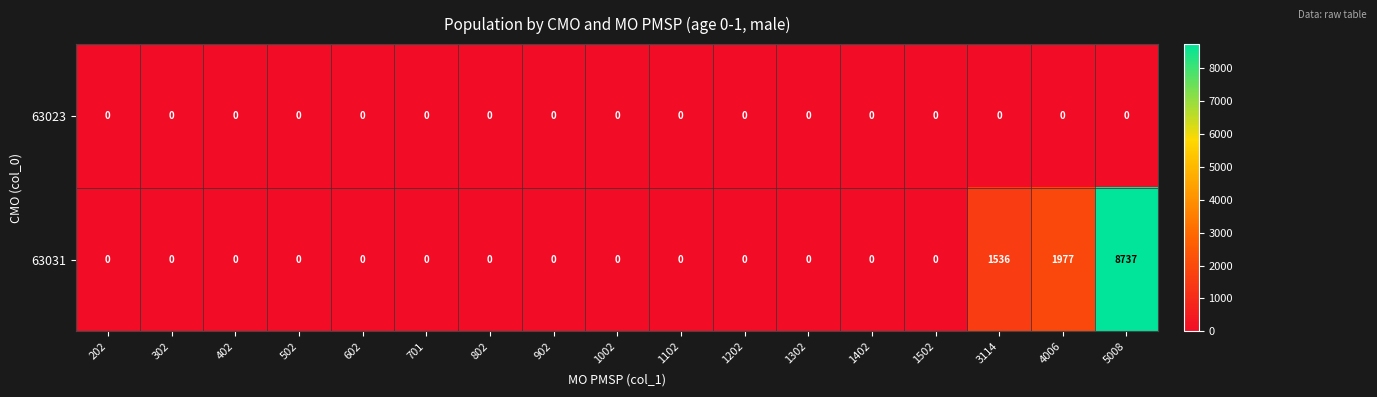

How many distinct data groups are displayed?

2